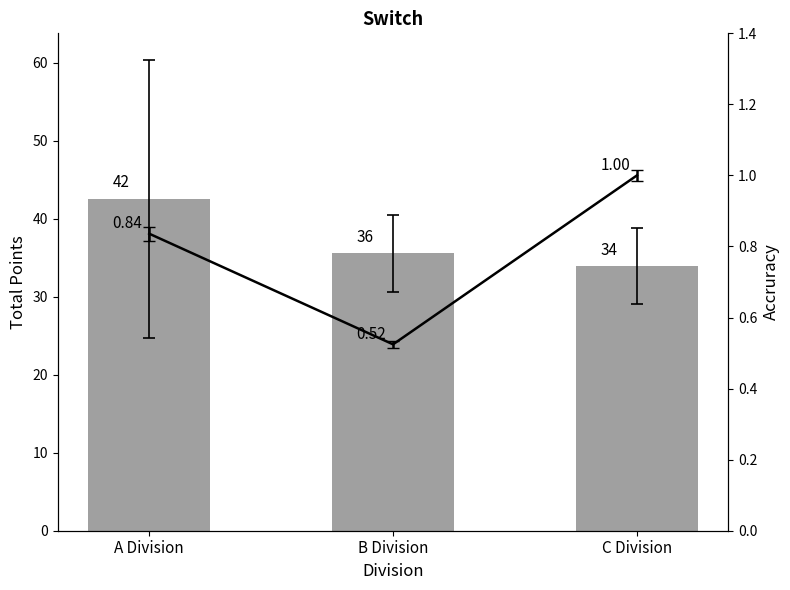

Between B Division and A Division, which is larger?

A Division